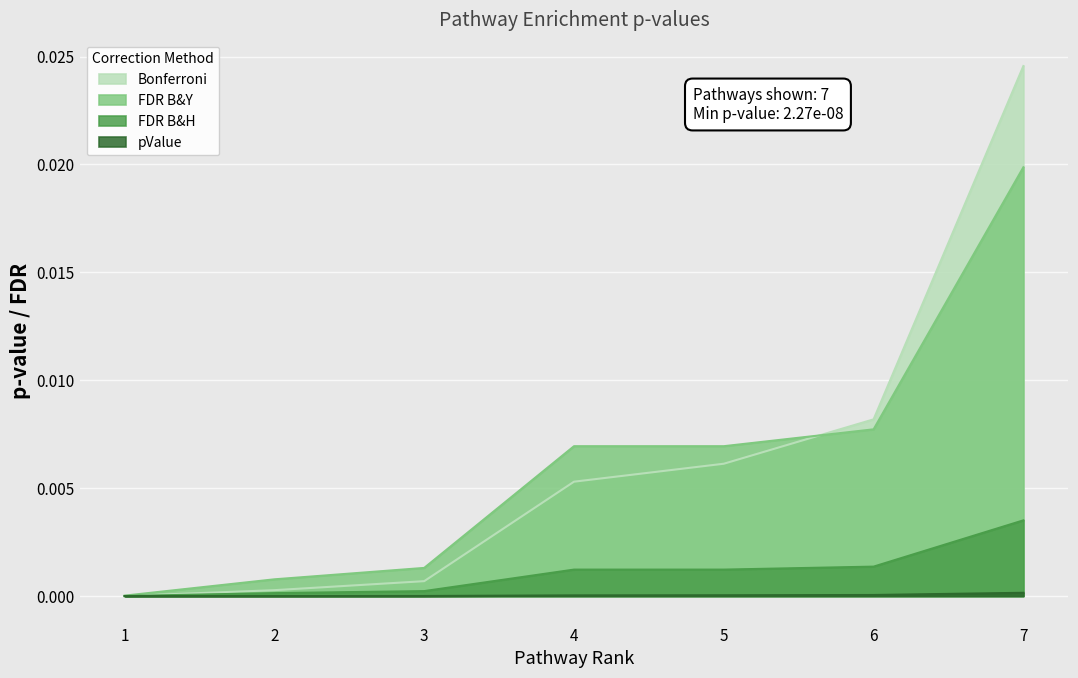

At which category is the sum across all series the highest?

7